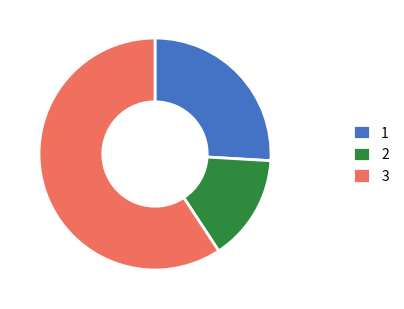

Combined, do 2 and 1 account for over 50%?

No